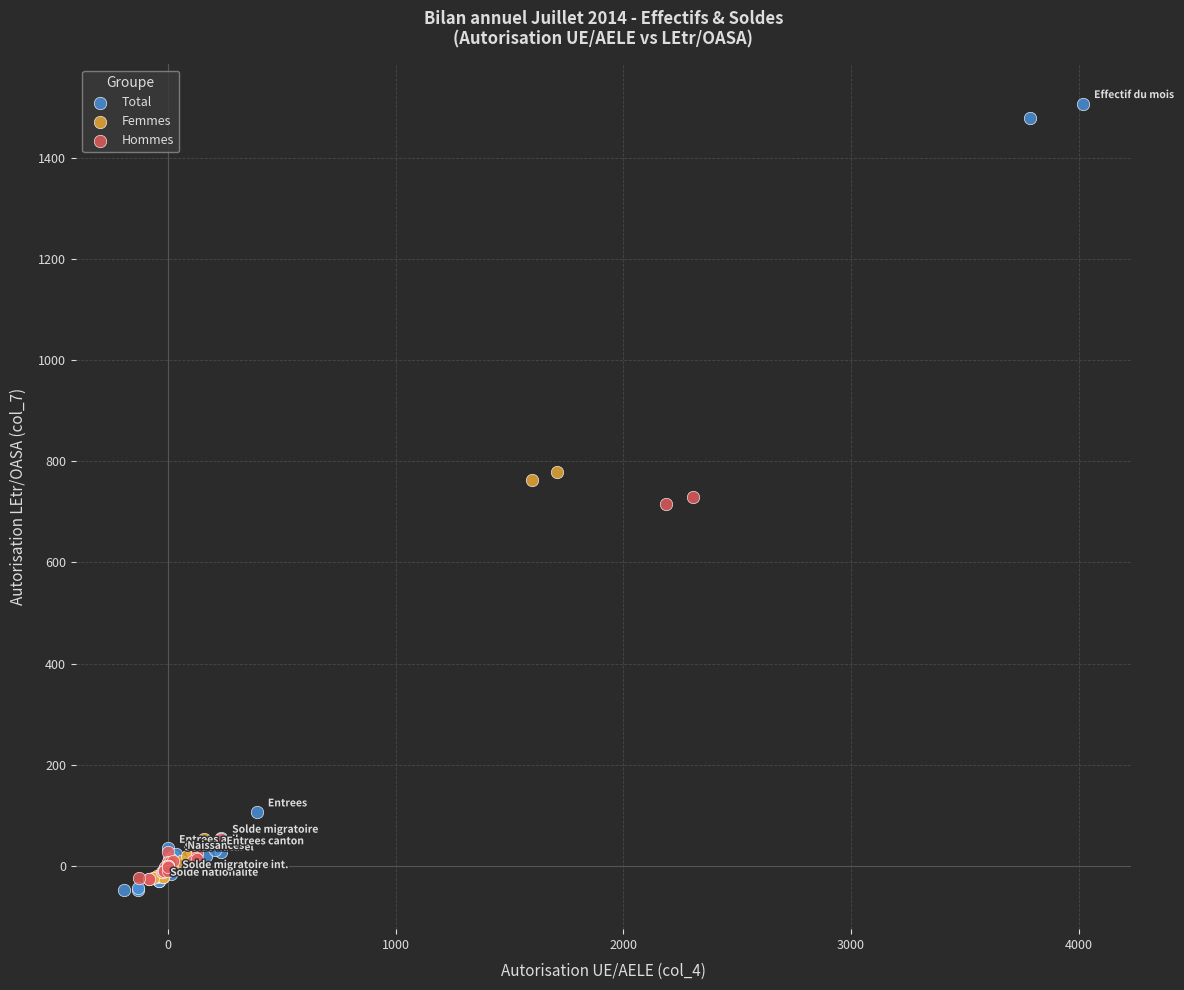

Which series contains the highest Y value?

Total